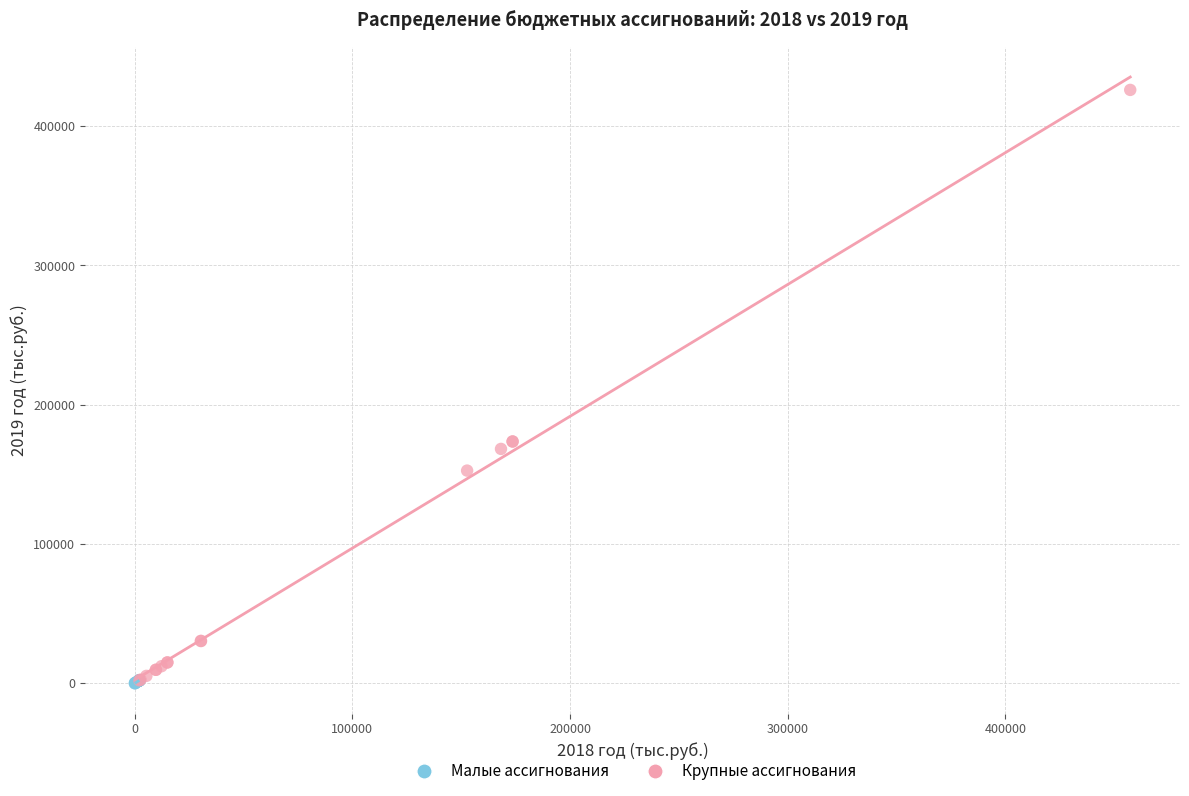

Which series reaches the maximum Y coordinate?

Крупные ассигнования